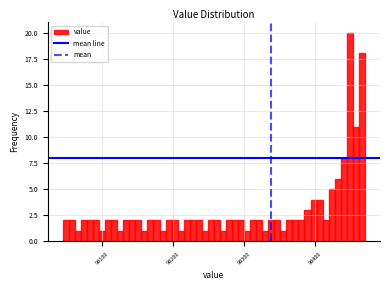

Read against the x-axis, roughly where is the centre of the tallest bar?

98450